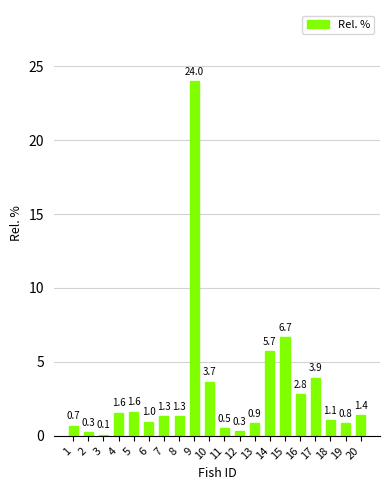

True or false: the data shows 1.8 at 17.

False